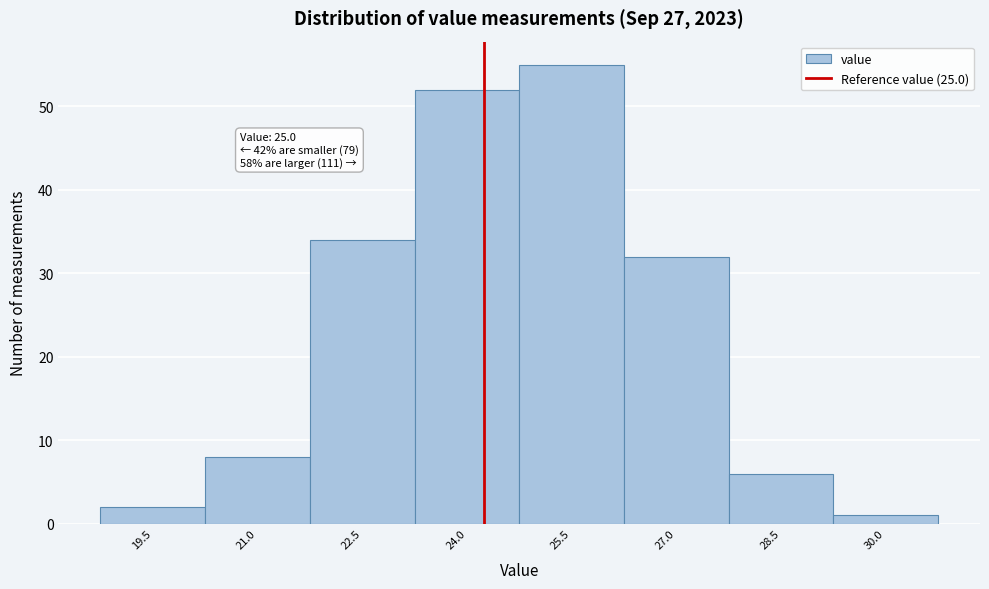

Reading right to left, list all the values displayed in this chart.

1	6	32	55	52	34	8	2